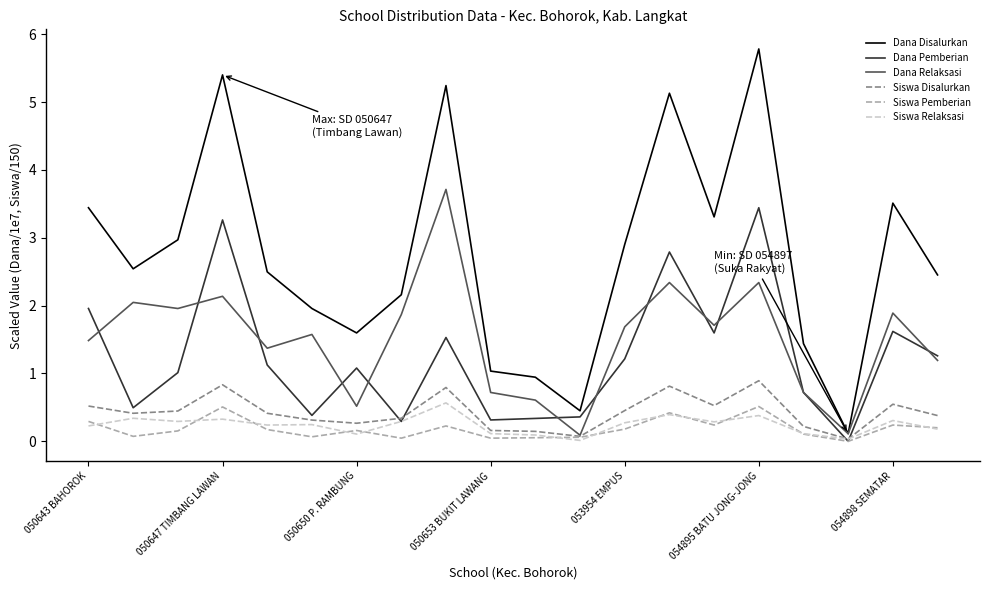

What is the maximum value for Dana Pemberian?

3.4